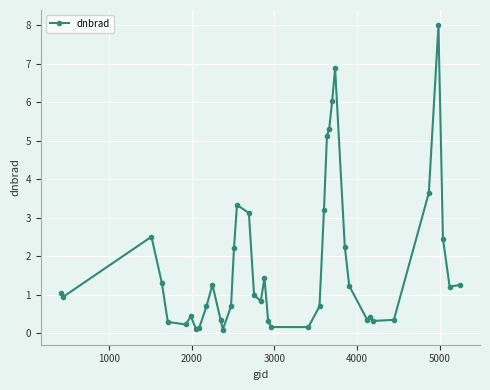

What is the average value?

1.8